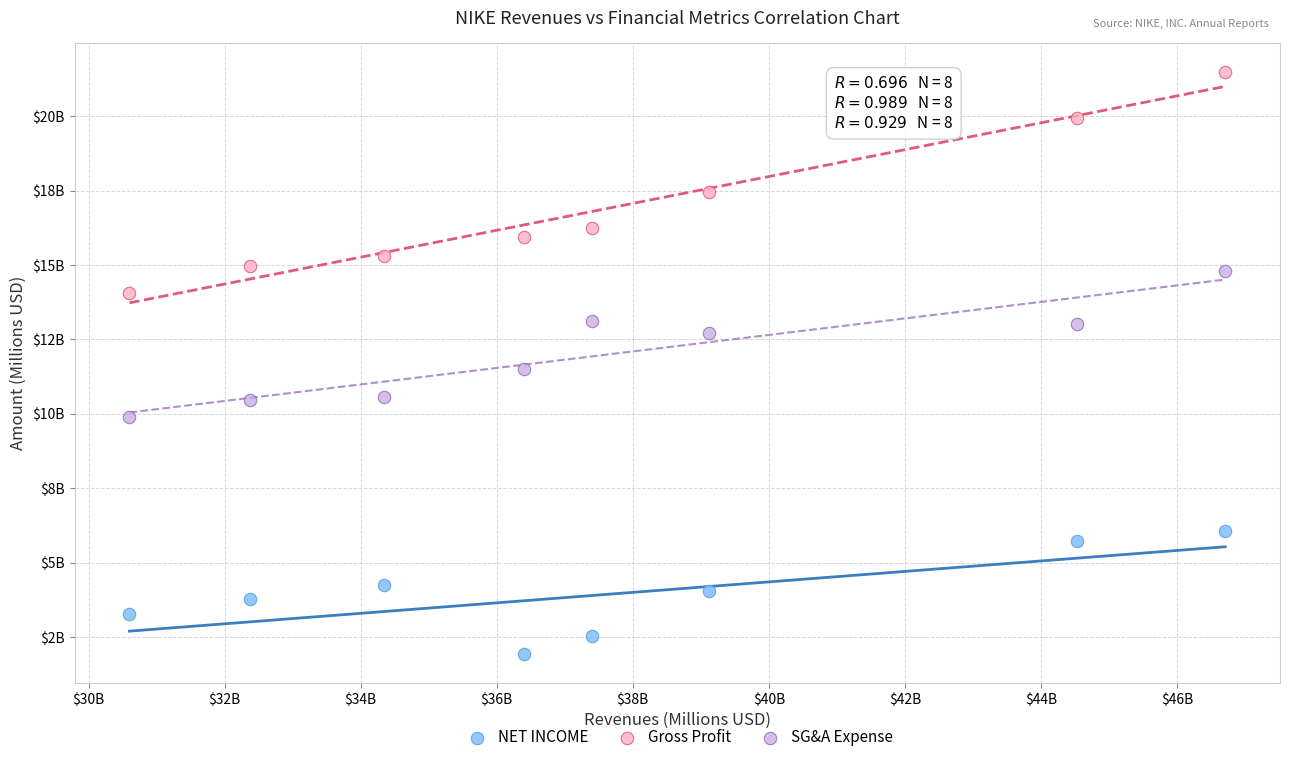

Which series contains the lowest Y value?

NET INCOME